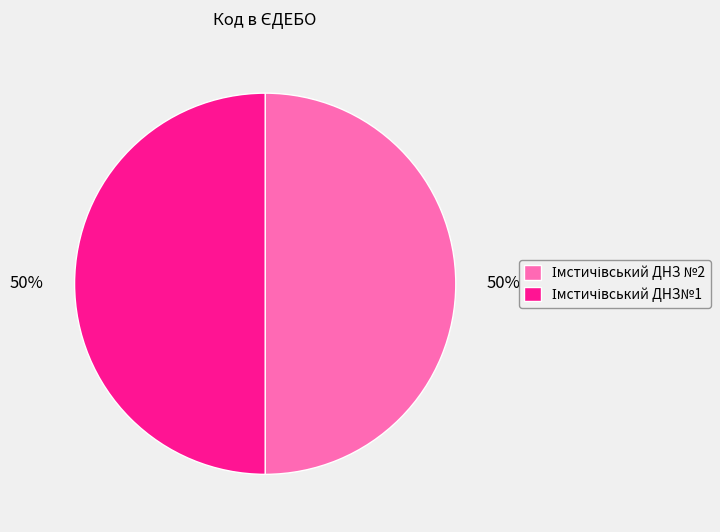

To the nearest percent, what is the average slice percentage?

50%